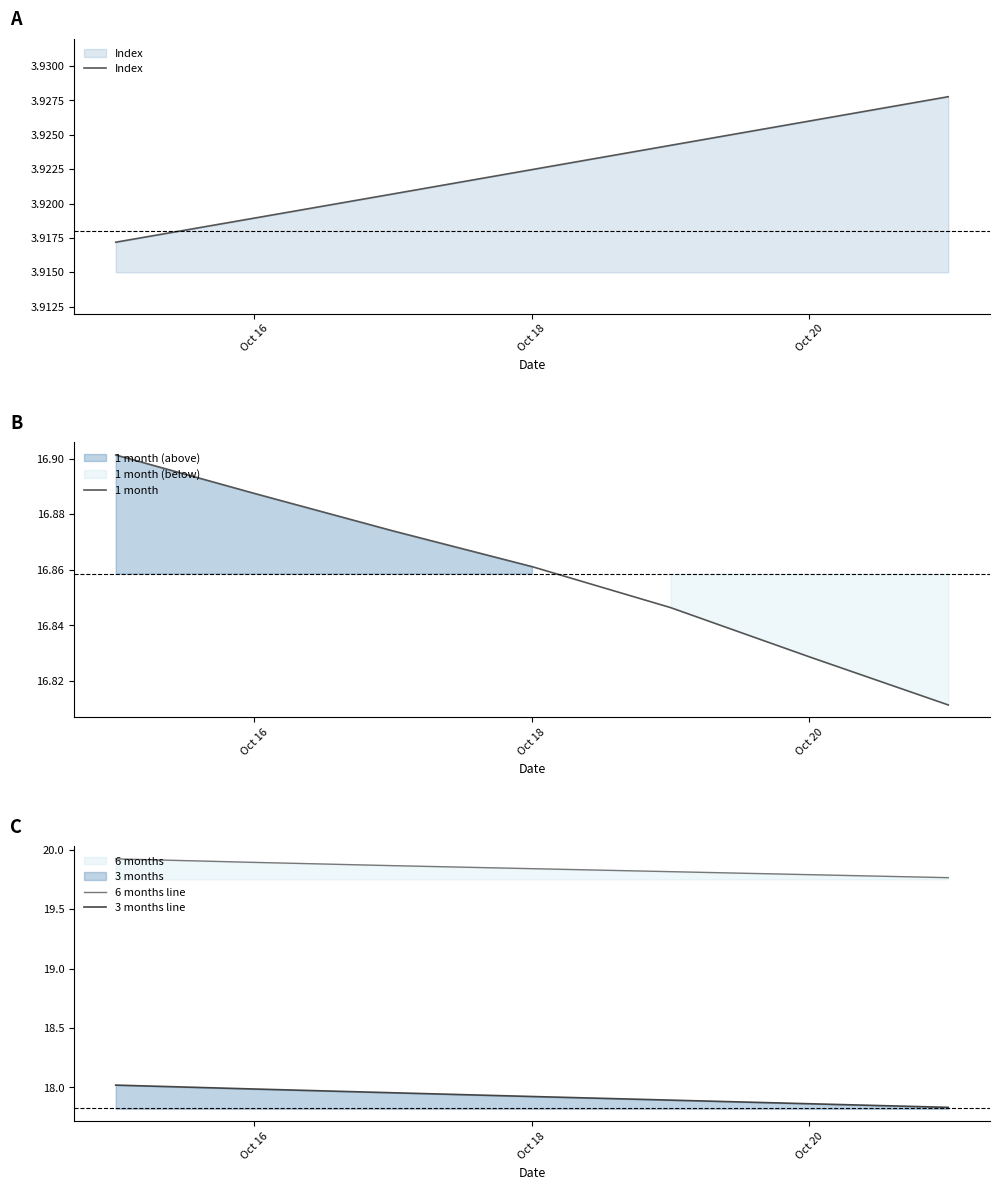

How many series are shown in this chart?

4